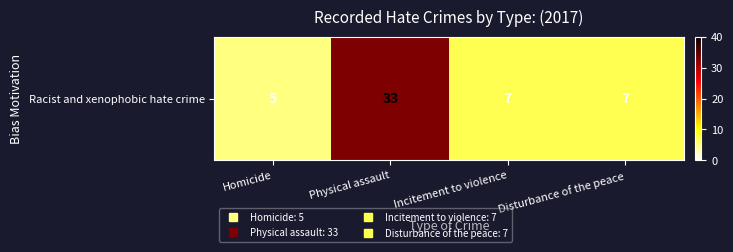

True or false: the data shows 5 at Homicide.

True